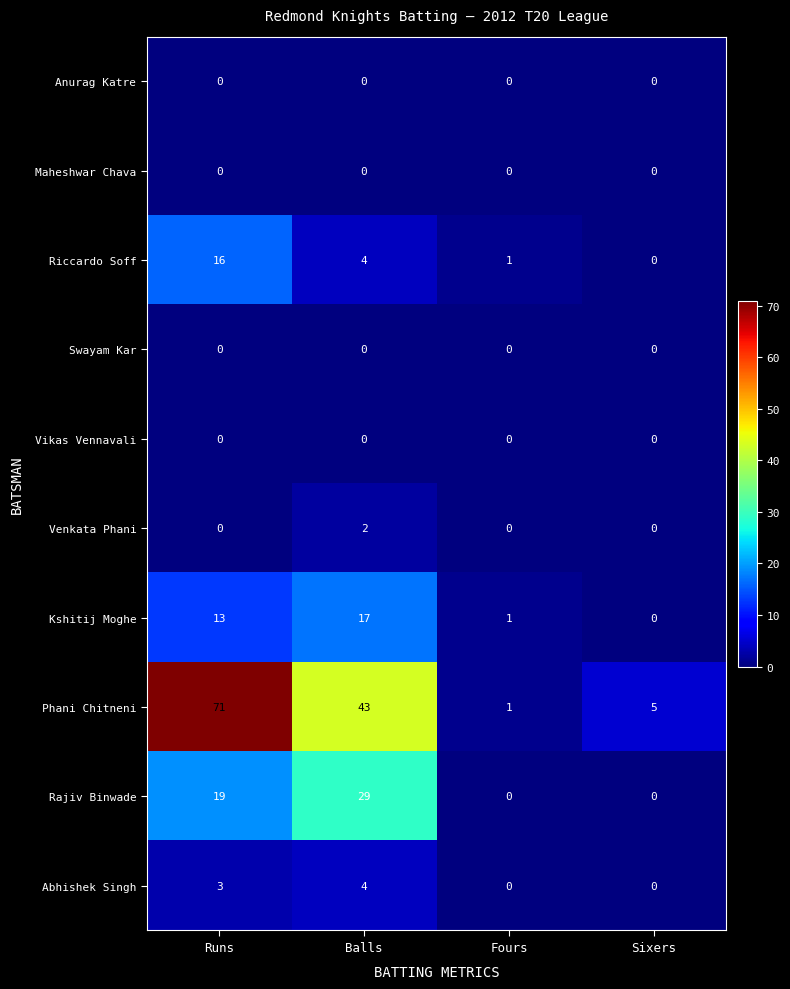

How many data points does each series have?

4